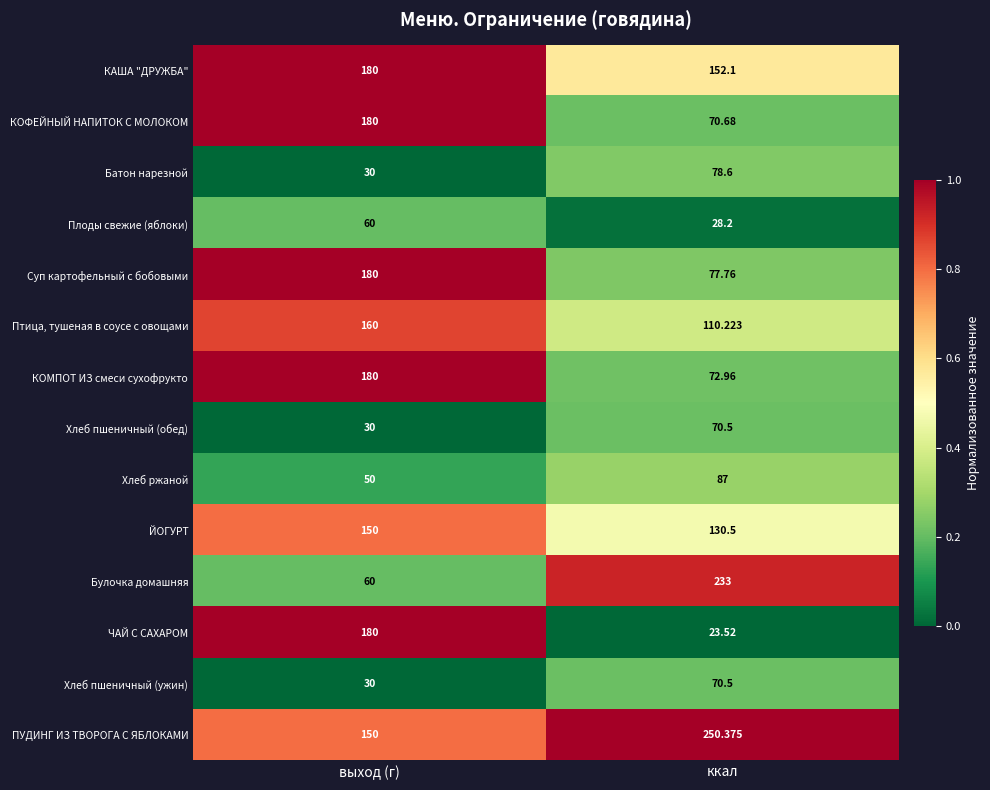

At which label is ЧАЙ С САХАРОМ closest to 101?

ккал